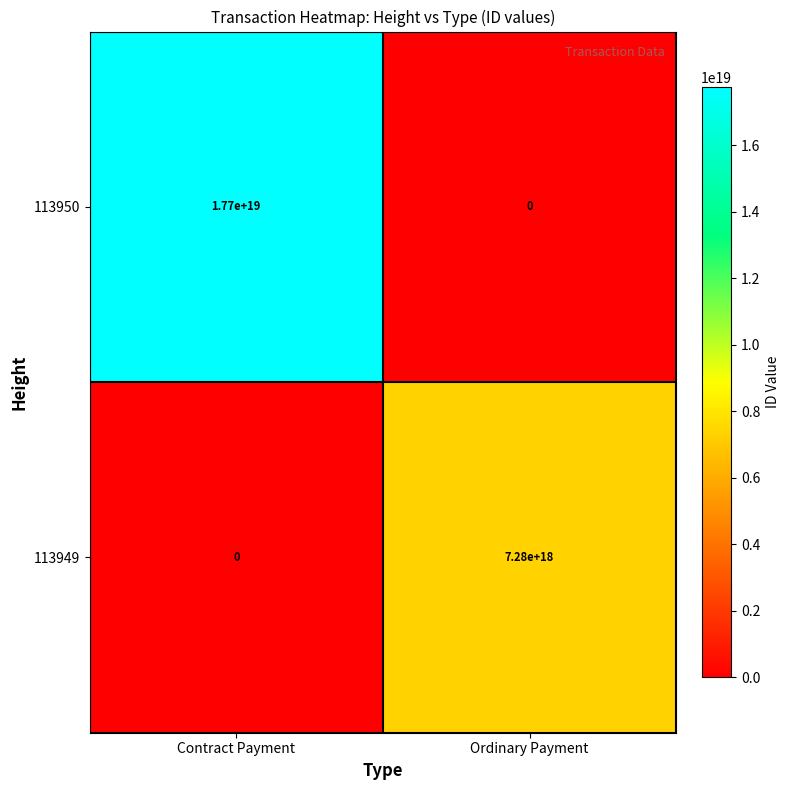

Is it true that 113950 equals -11957740149439553536 at Ordinary Payment?

False